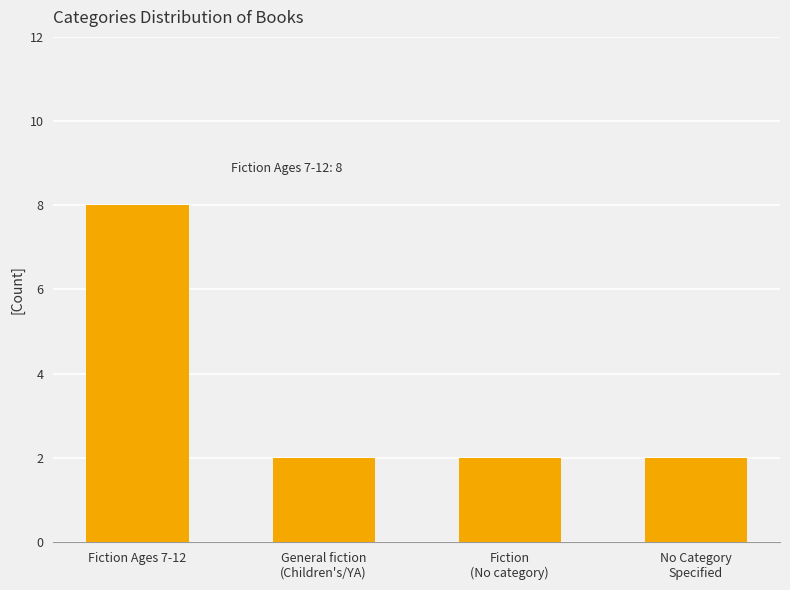

What is the difference between the maximum and minimum values?

6